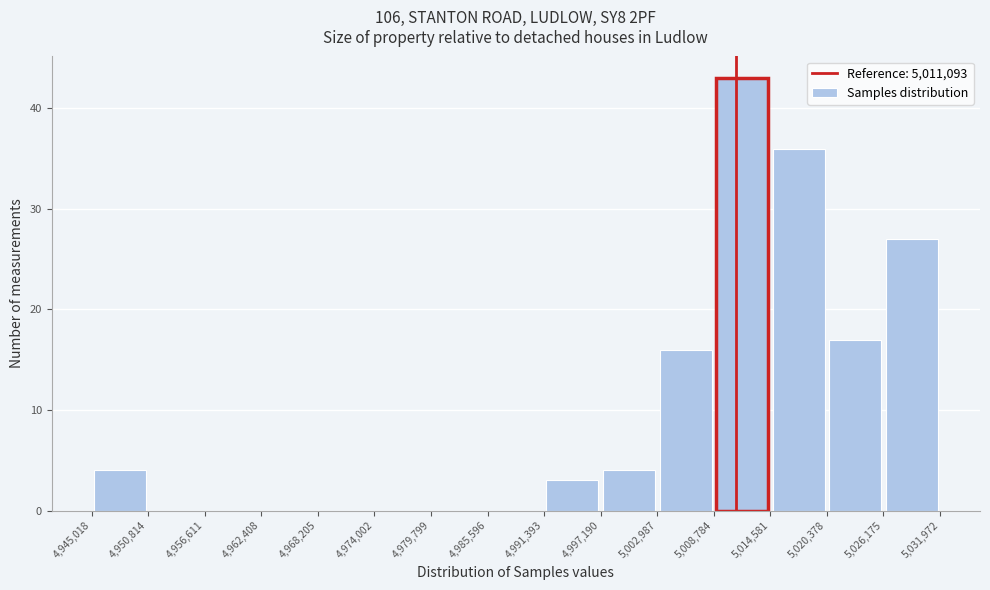

Reading left to right, list every bar in this chart as the range it spans on the x-axis followed by its height. The values are not printed on the chart, so give them approximately, as read against the axis.

4,945,018 to 4,950,814: 4
4,950,814 to 4,956,611: 0
4,956,611 to 4,962,408: 0
4,962,408 to 4,968,205: 0
4,968,205 to 4,974,002: 0
4,974,002 to 4,979,799: 0
4,979,799 to 4,985,596: 0
4,985,596 to 4,991,393: 0
4,991,393 to 4,997,190: 3
4,997,190 to 5,002,987: 4
5,002,987 to 5,008,784: 16
5,008,784 to 5,014,581: 43
5,014,581 to 5,020,378: 36
5,020,378 to 5,026,175: 17
5,026,175 to 5,031,972: 27